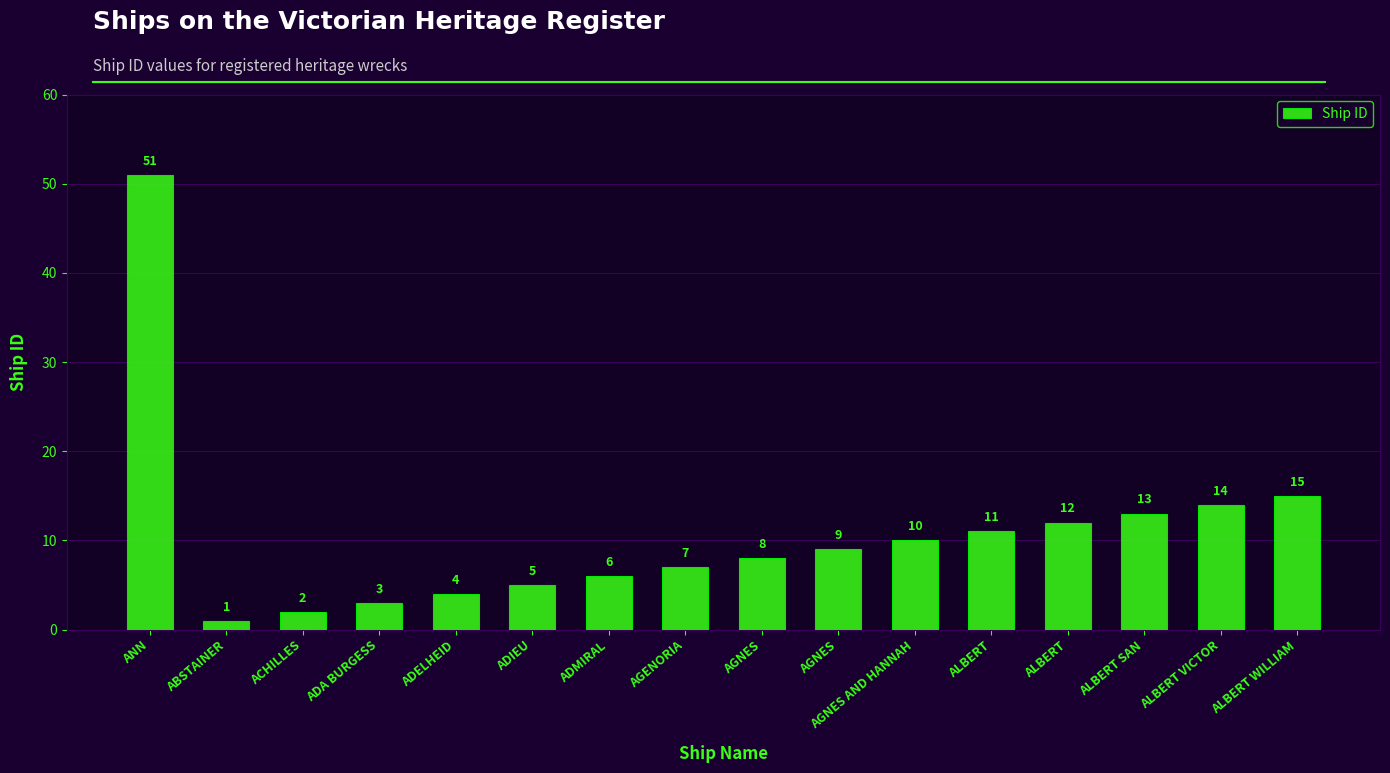

What is the average value?

11